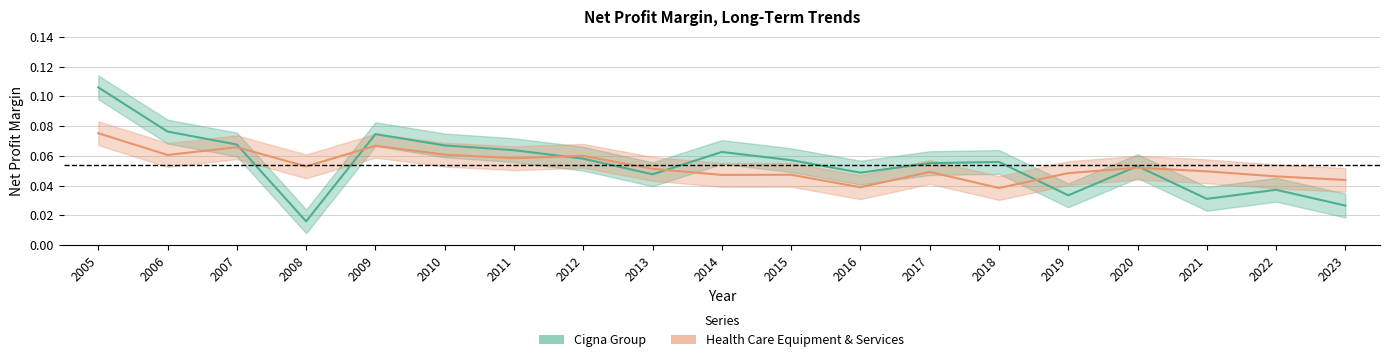

Which series has the largest range (max minus min)?

Cigna Group